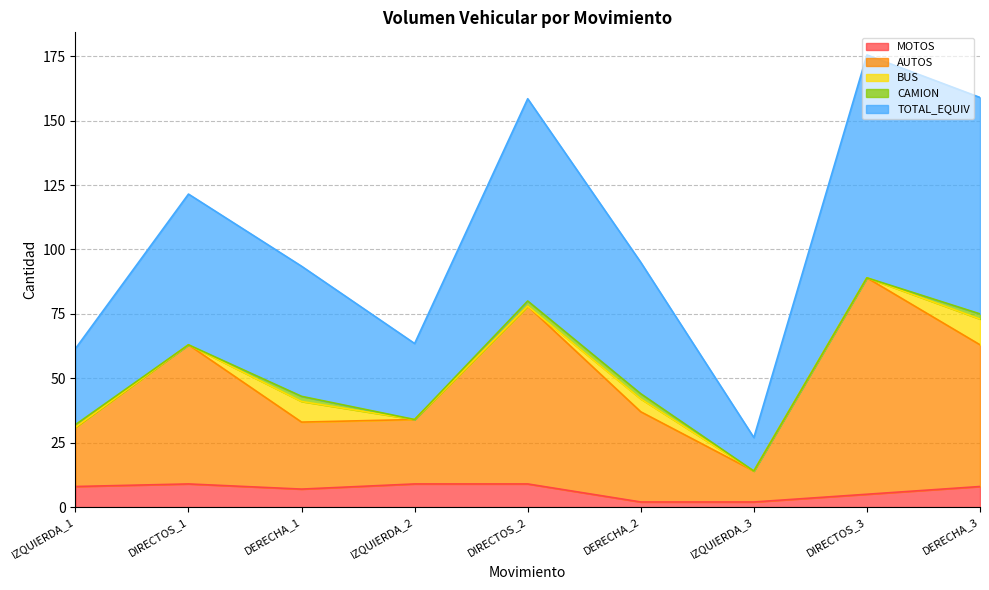

What is the value of the TOTAL_EQUIV point at the 8th from the left?

175.5